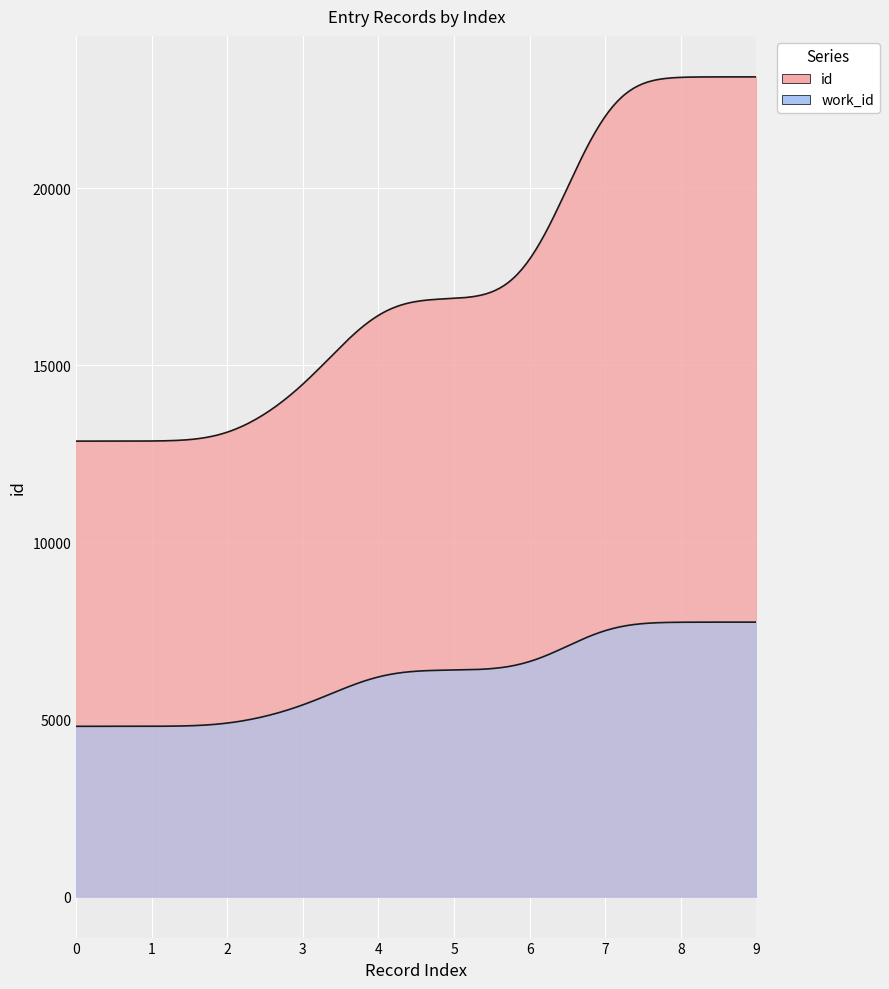

True or false: work_id and id intersect in this chart.

False